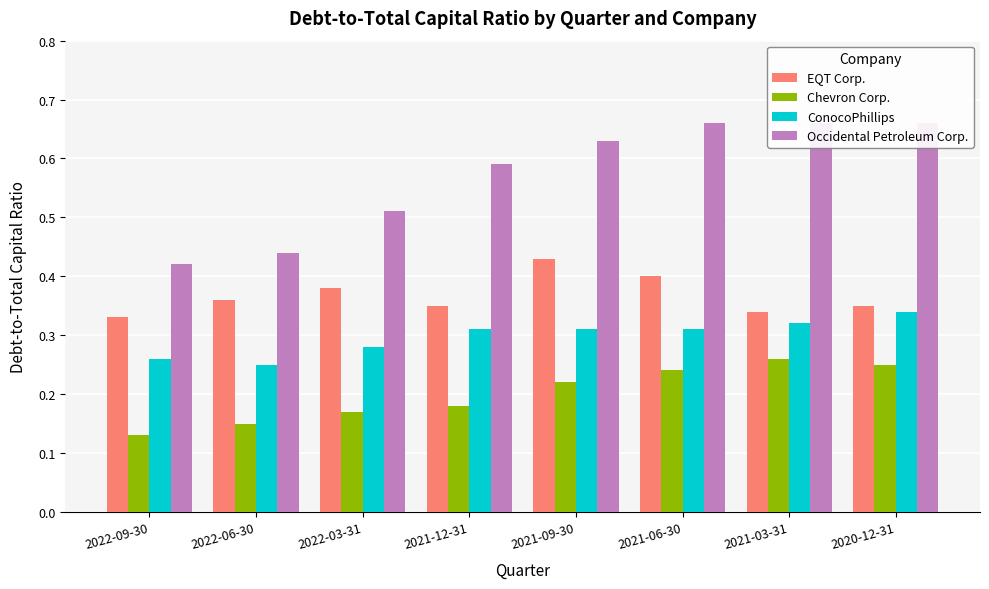

How many data points does each series have?

8